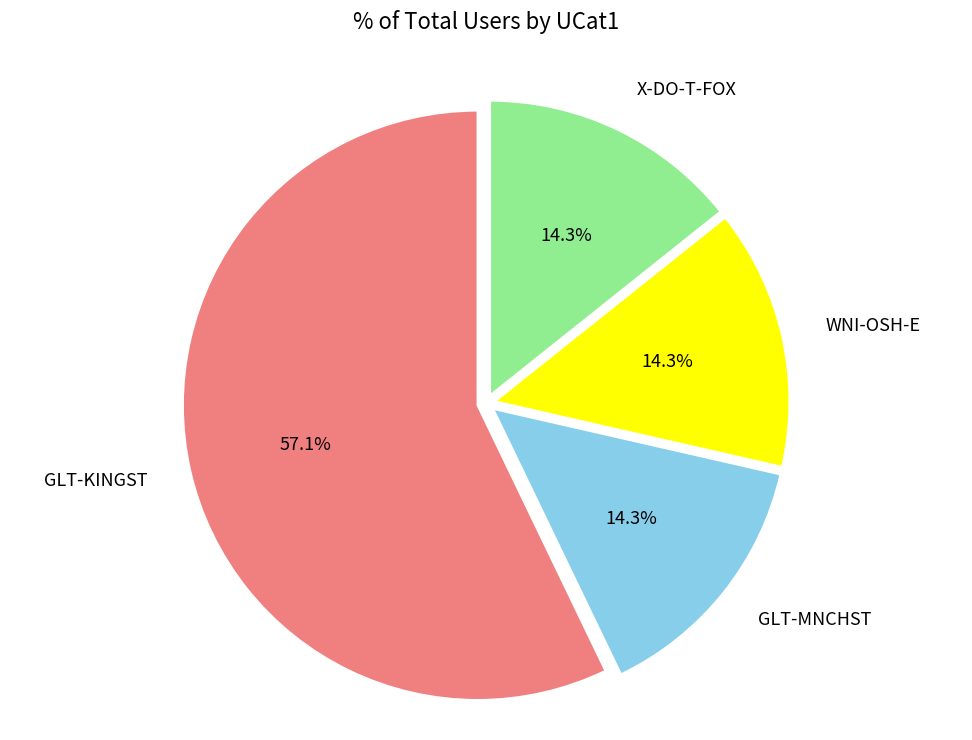

To the nearest percent, what is the combined percentage of X-DO-T-FOX and GLT-MNCHST?

29%